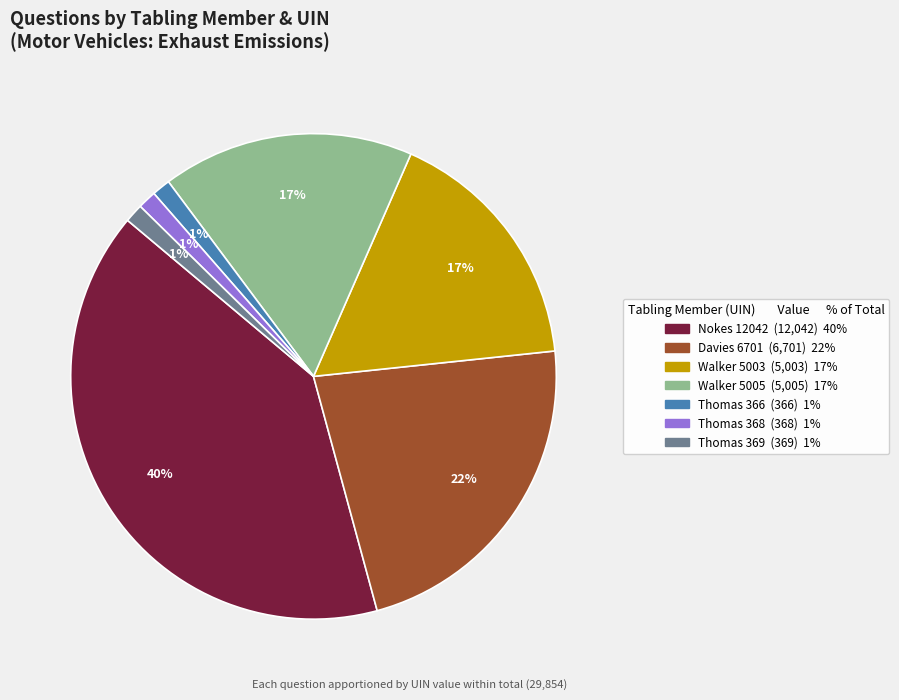

To the nearest percent, what is the average slice percentage?

14%